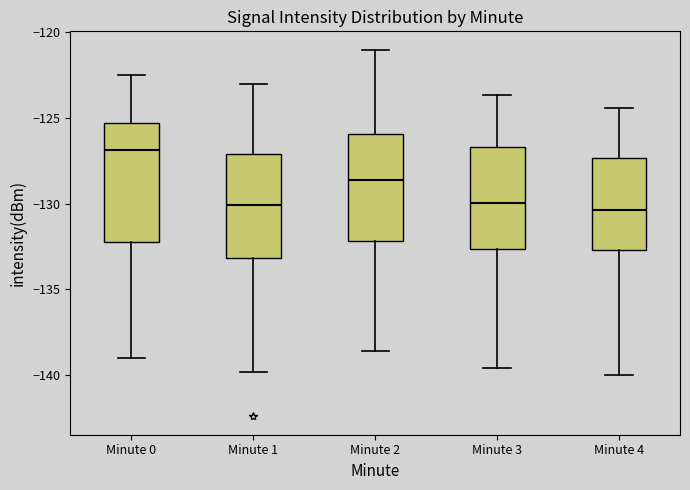

Where does the median line of the box for Minute 0 sit on the y-axis? The values are not printed on the chart, so give them approximately, as read against the axis.

-127.0